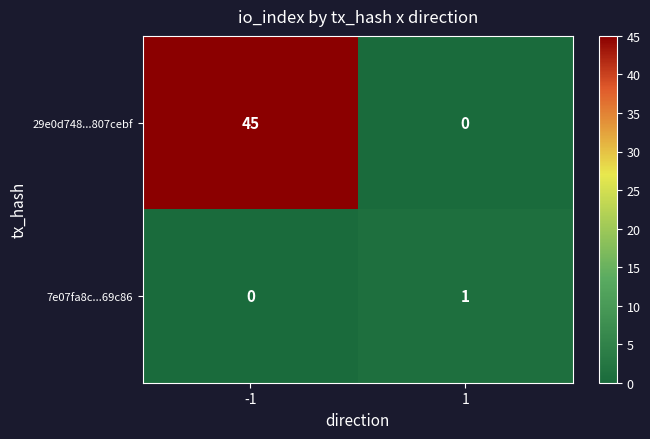

Rank the series by their maximum value, from lowest to highest.

7e07fa8c...69c86, 29e0d748...807cebf